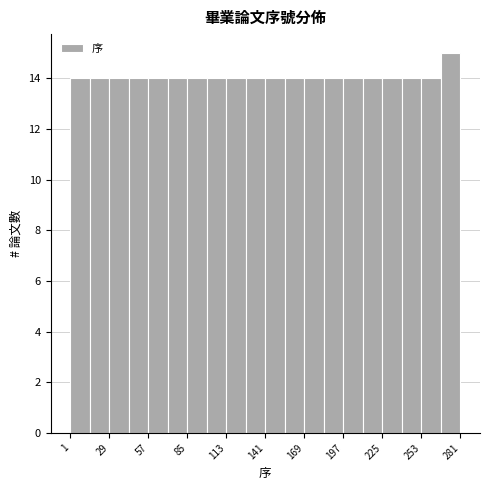

Around what value on the x-axis is the tallest bar? Give the approximate position of its centre, as read against the axis.

275